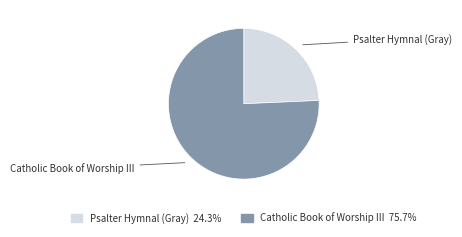

Do Psalter Hymnal (Gray) and Catholic Book of Worship III together represent more than half of the pie?

Yes